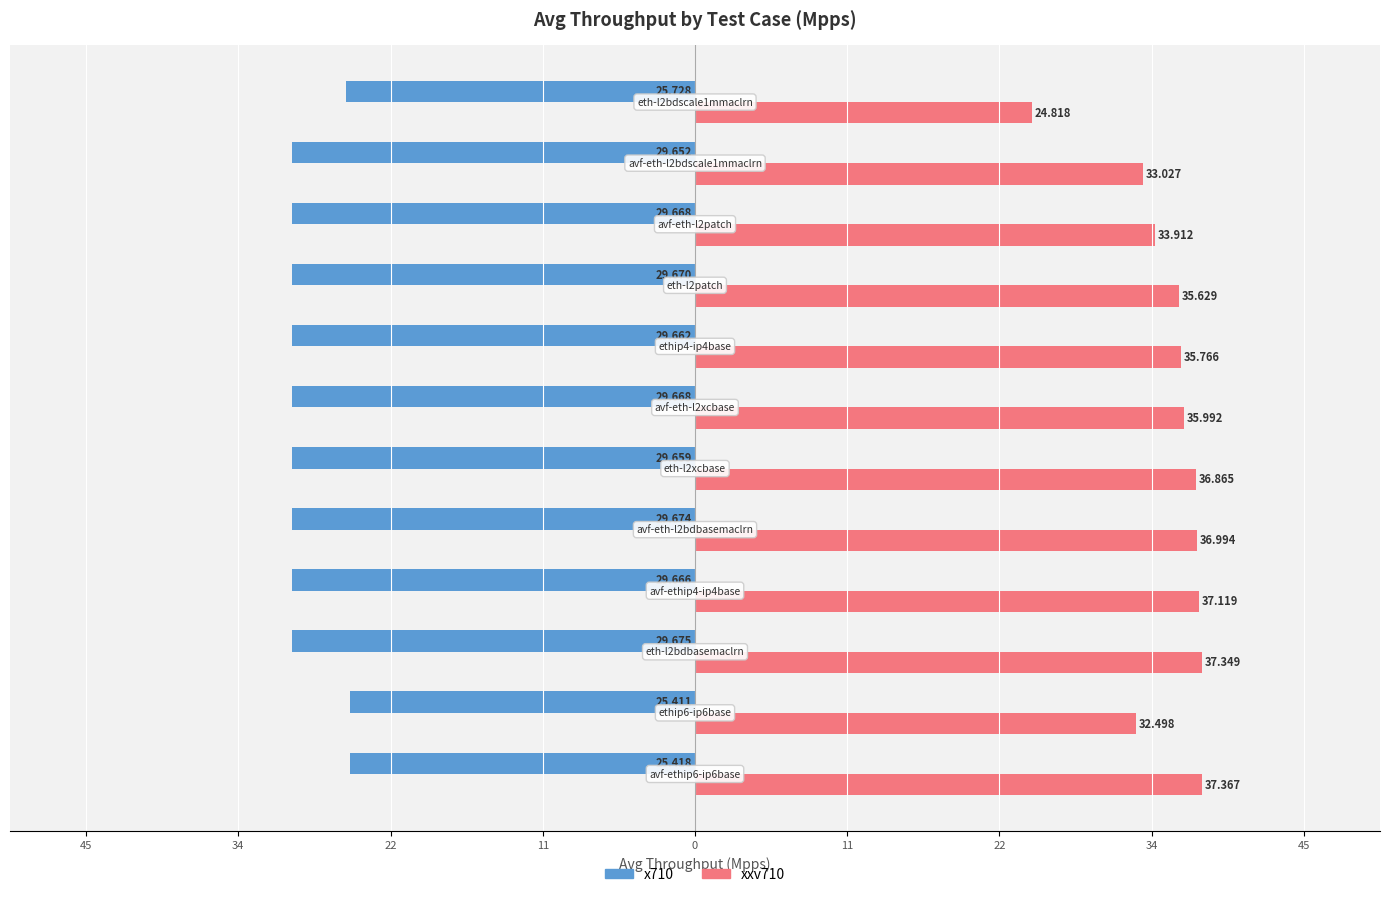

Which series has the widest spread of values?

xxv710